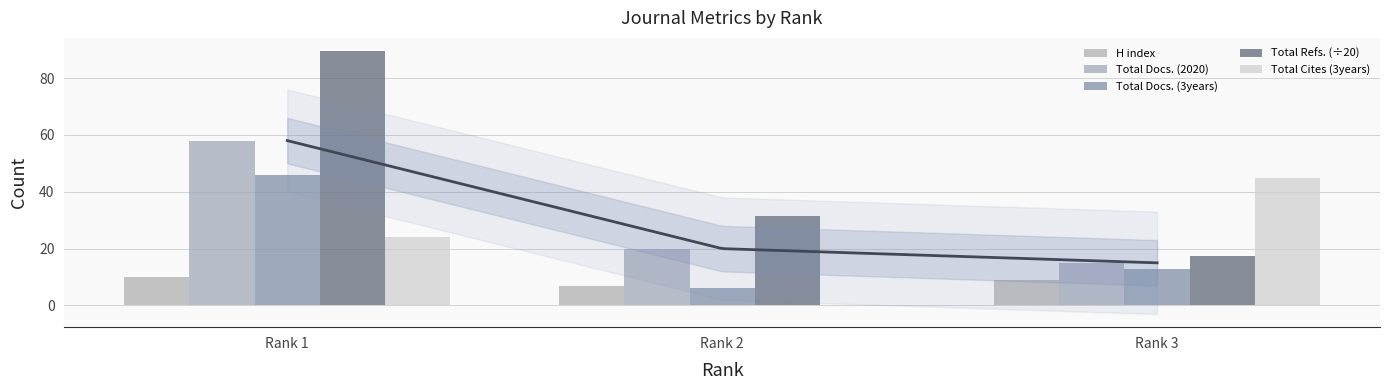

Reading left to right, list all the values displayed in this chart.

H index: 10.0	7.0	9.0
Total Docs. (2020): 58.0	20.0	15.0
Total Docs. (3years): 46.0	6.0	13.0
Total Refs. (÷20): 89.5	31.4	17.2
Total Cites (3years): 24.0	0.0	45.0